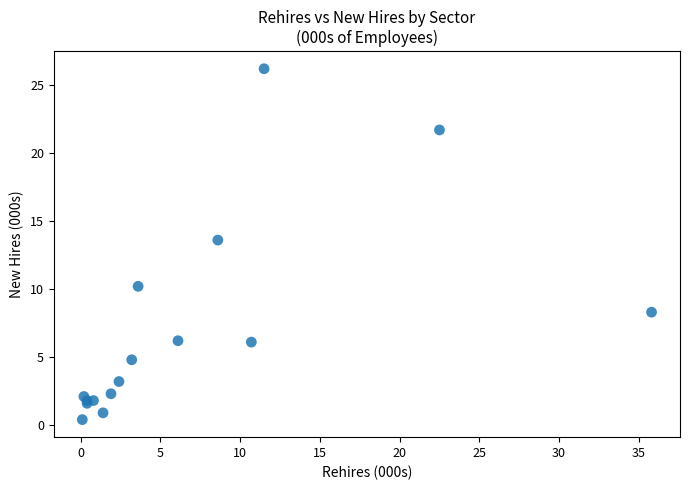

What Y value in the scatter plot is closest to 13?

13.6